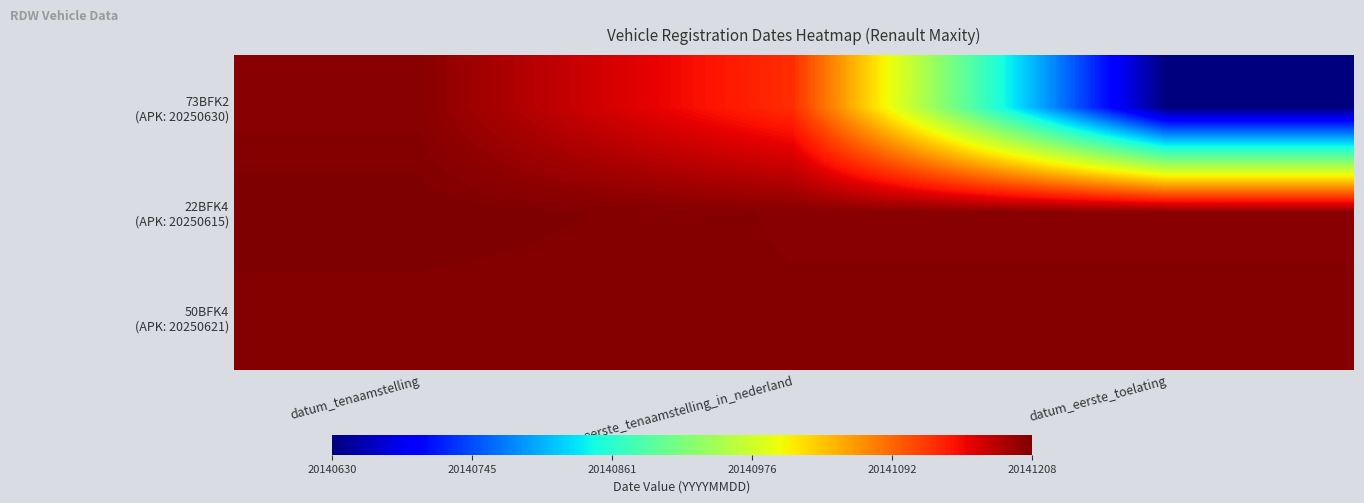

At which category does the chart reach its minimum across all series?

datum_eerste_toelating